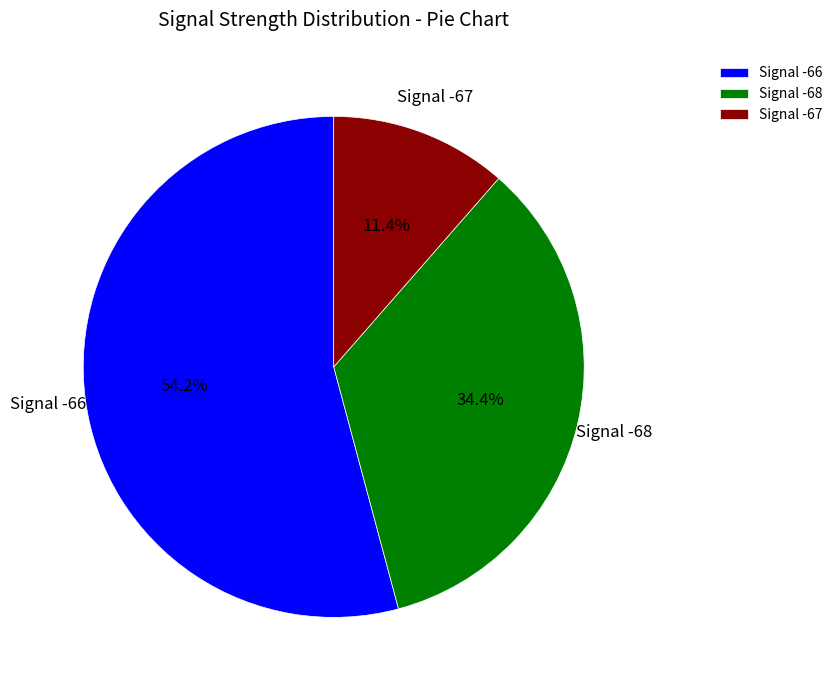

What is the ratio of the value at Signal -68 to the value at Signal -67?

3.0